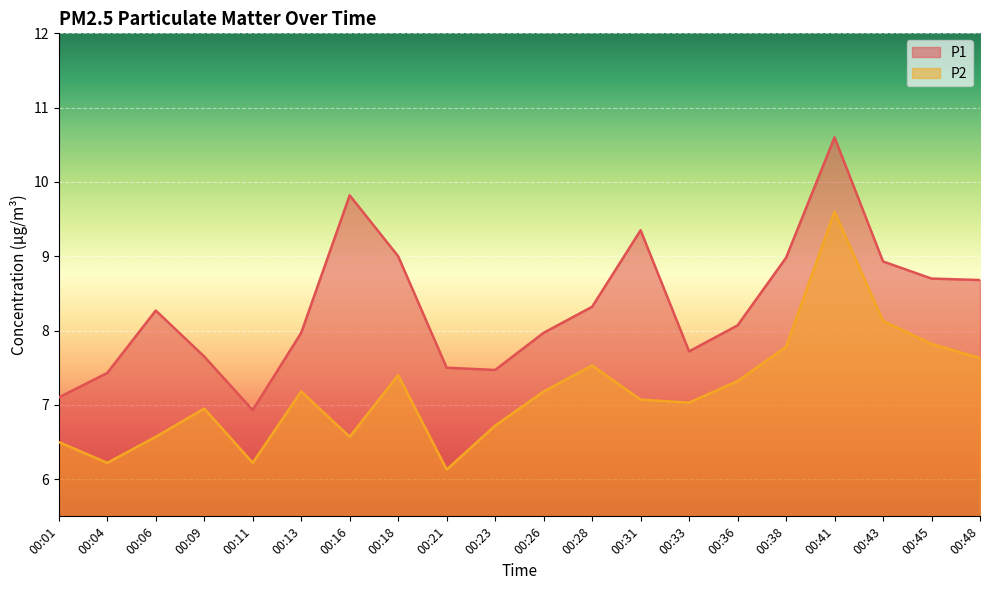

What are all the series names shown in the legend?

P1, P2